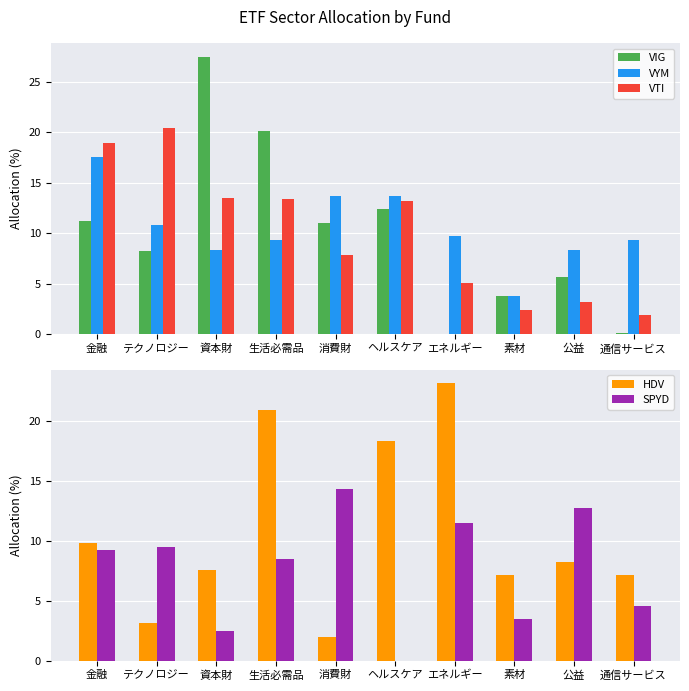

Which category has the lowest value across all series?

エネルギー